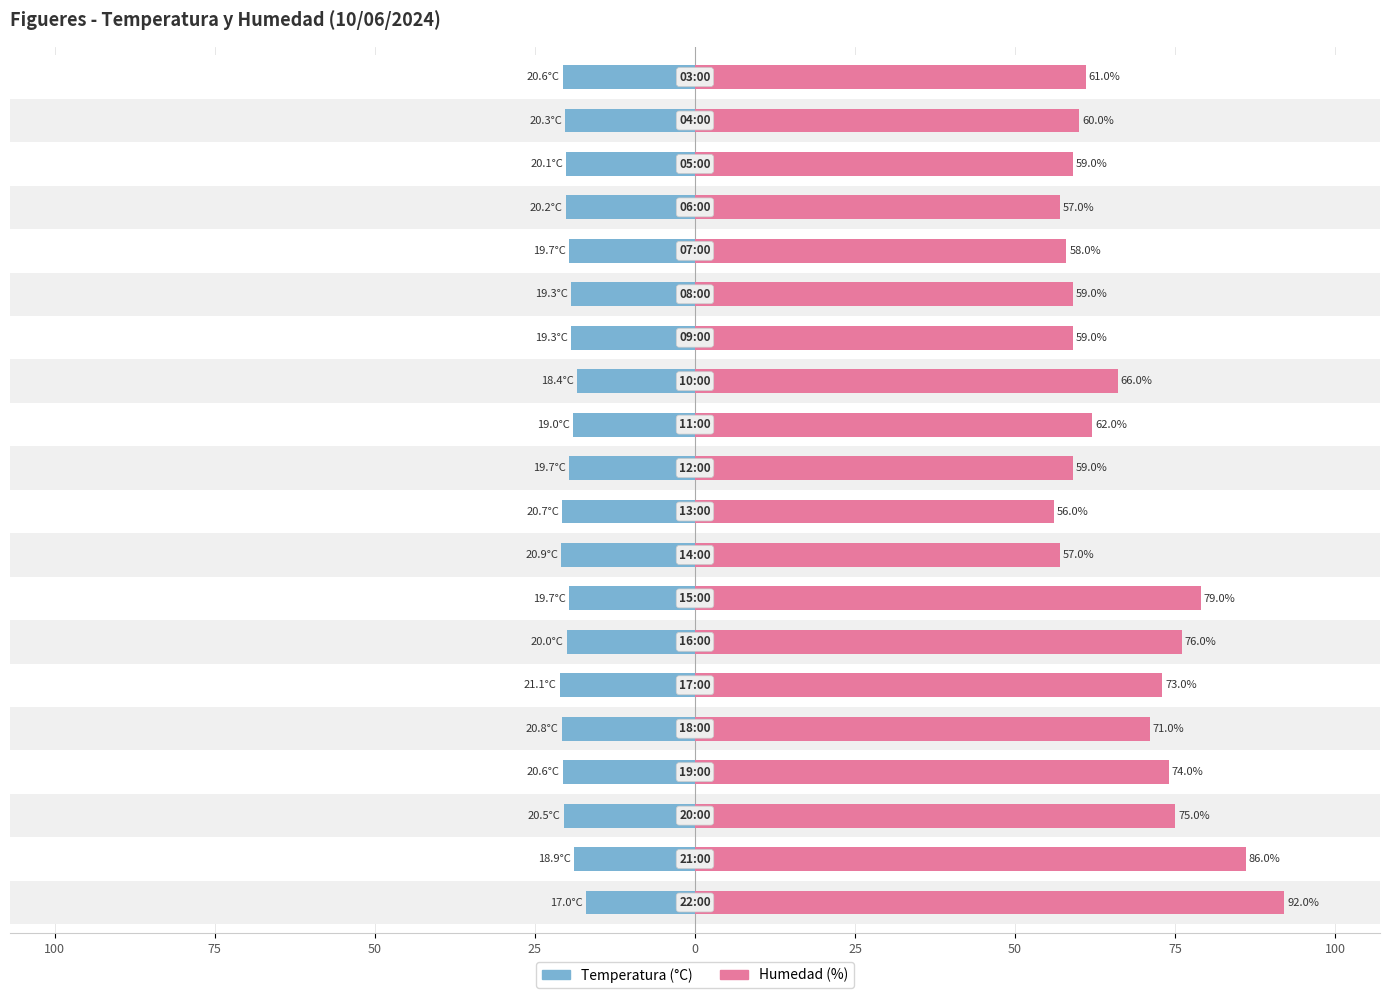

What are all the series names shown in the legend?

Temperatura (°C), Humedad (%)